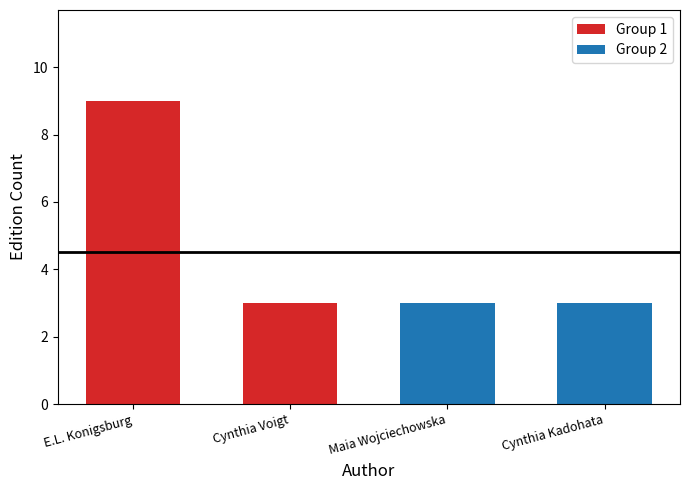

Which has a higher value, Cynthia Voigt or E.L. Konigsburg?

E.L. Konigsburg